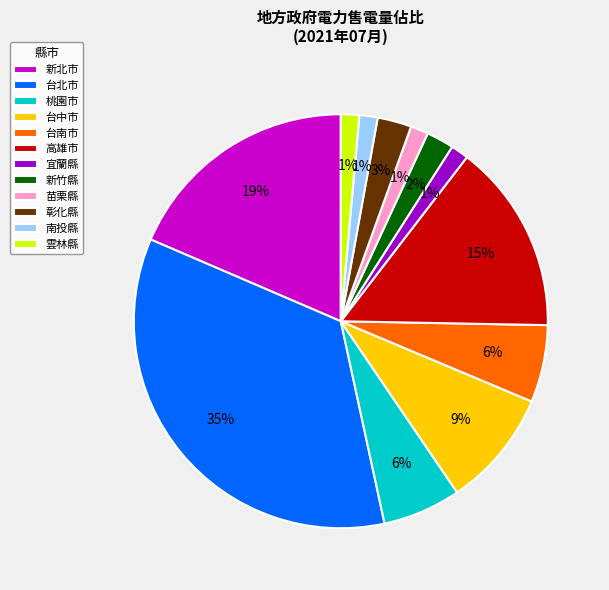

To the nearest percent, what is the average slice percentage?

8%